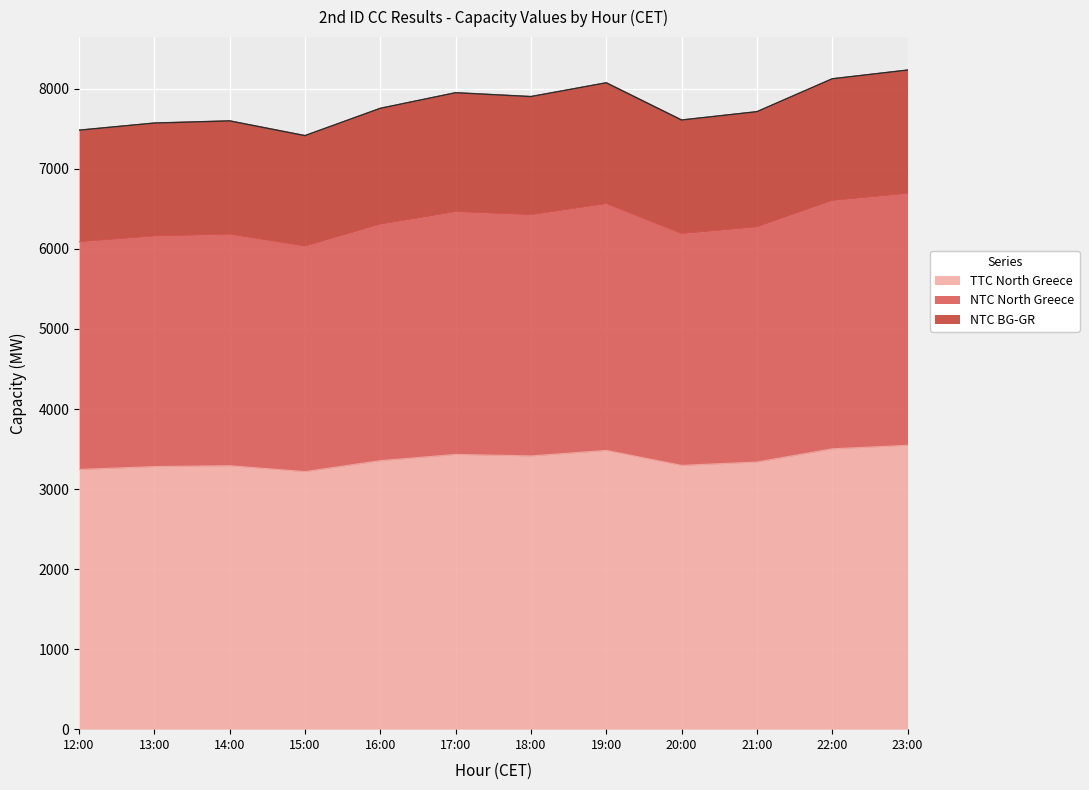

What is the total value across all series at 16:00?

7757